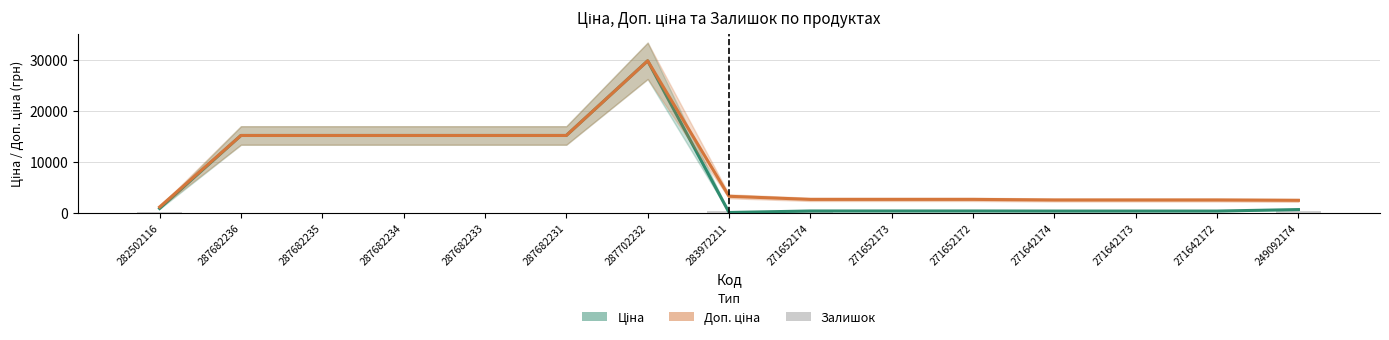

Reading left to right, transcribe all the data shown in this chart.

Ціна: 282502116=818.5	287682236=15120.0	287682235=15120.0	287682234=15120.0	287682233=15120.0	287682231=15120.0	287702232=29747.2	283972211=32.0	271652174=324.8	271652173=324.8	271652172=324.8	271642174=310.3	271642173=310.3	271642172=310.3	249092174=603.7
Доп. ціна: 282502116=1109.2	287682236=15120.0	287682235=15120.0	287682234=15120.0	287682233=15120.0	287682231=15120.0	287702232=29747.2	283972211=3205.0	271652174=2598.3	271652173=2598.3	271652172=2598.3	271642174=2482.4	271642173=2482.4	271642172=2482.4	249092174=2414.8
Залишок: 282502116=125.0	287682236=0.0	287682235=0.0	287682234=0.0	287682233=0.0	287682231=0.0	287702232=0.0	283972211=360.0	271652174=34.0	271652173=15.0	271652172=4.0	271642174=11.0	271642173=10.0	271642172=4.0	249092174=328.0